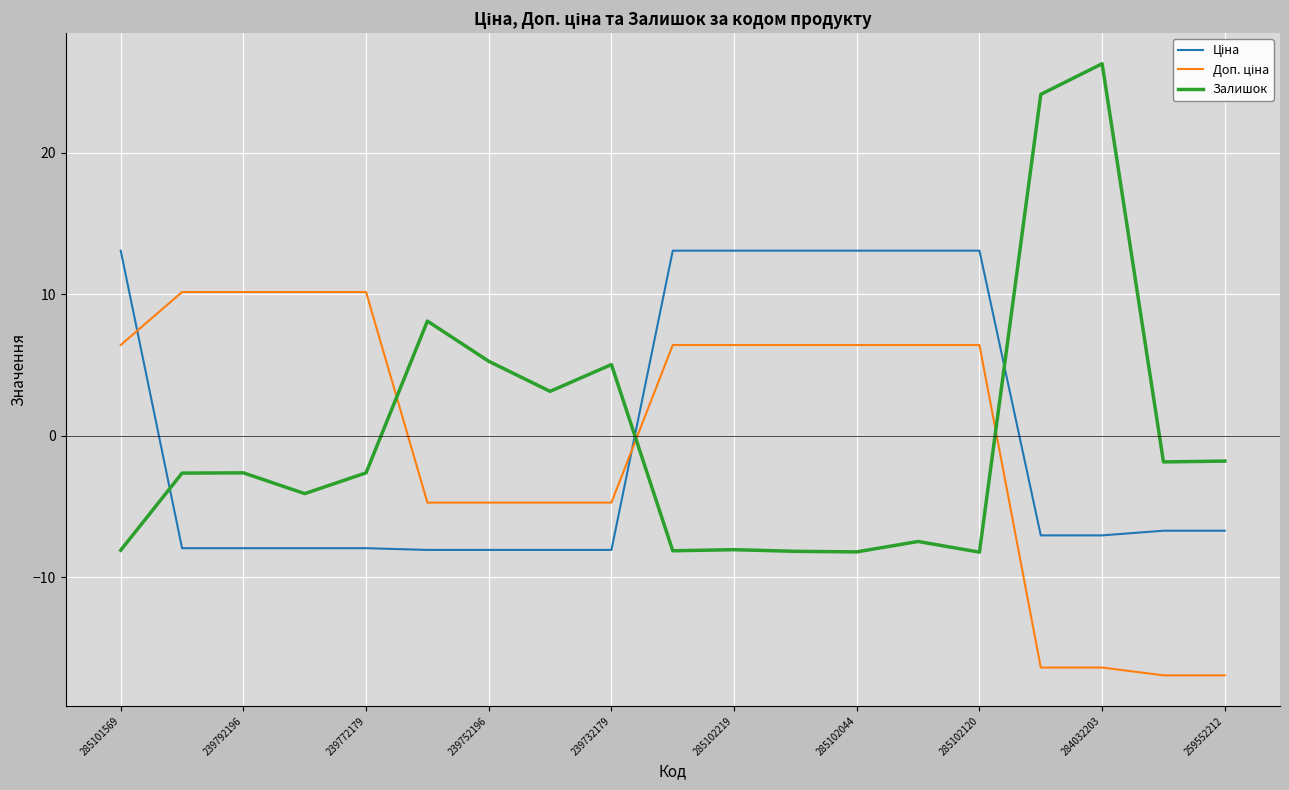

Which series has the widest spread of values?

Залишок